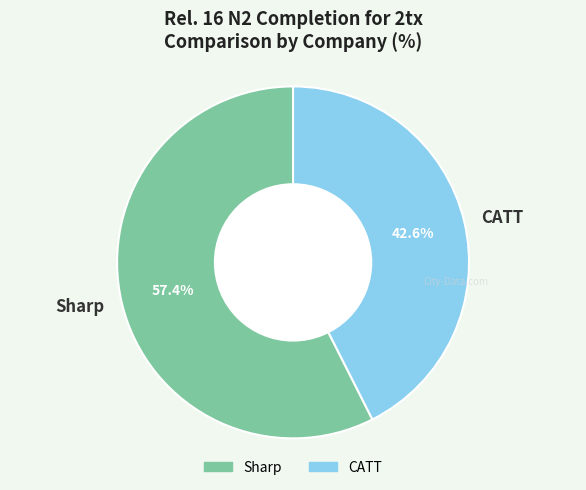

Rank the categories by value from lowest to highest.

CATT, Sharp